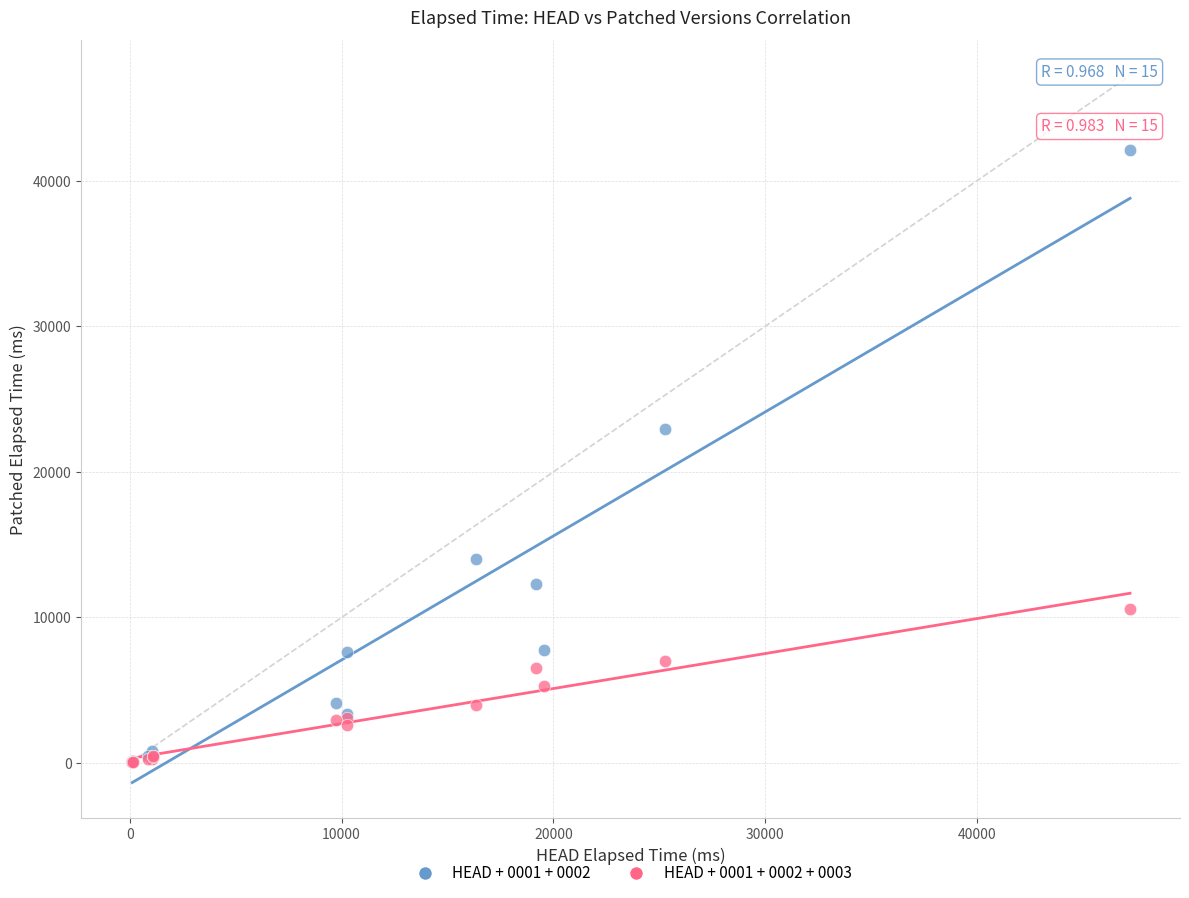

Across all series, what Y value is closest to 21094?

22937.7